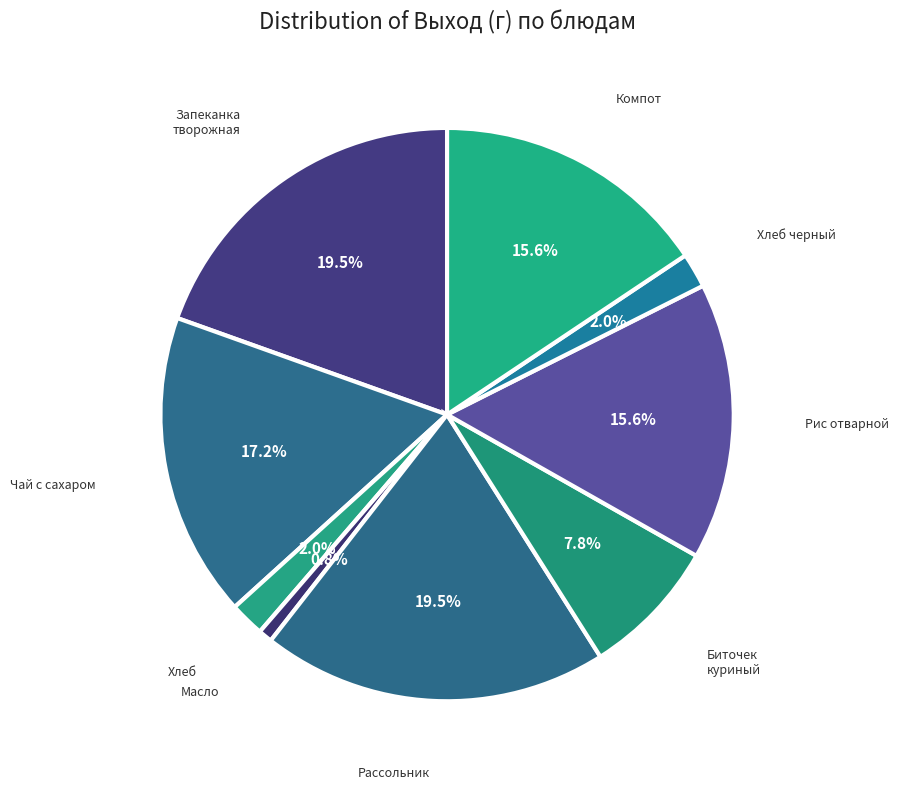

To the nearest percent, what is the difference between the largest and smallest slice percentages?

19%